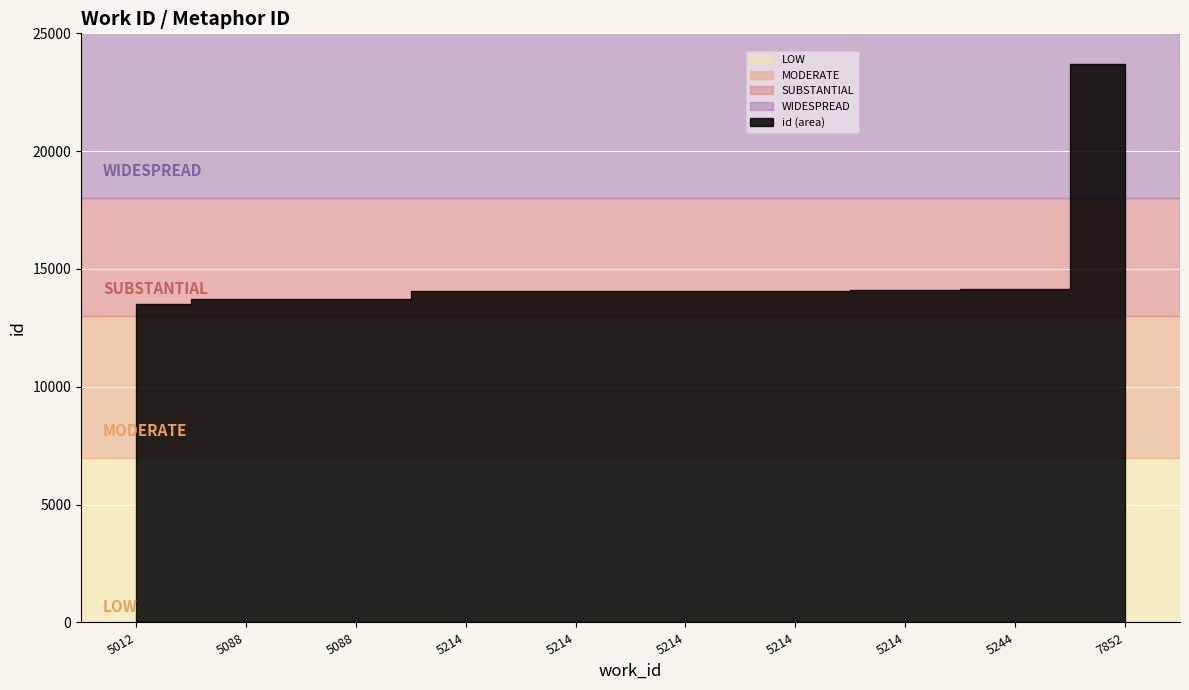

True or false: the data shows 13740 at 5088.

True